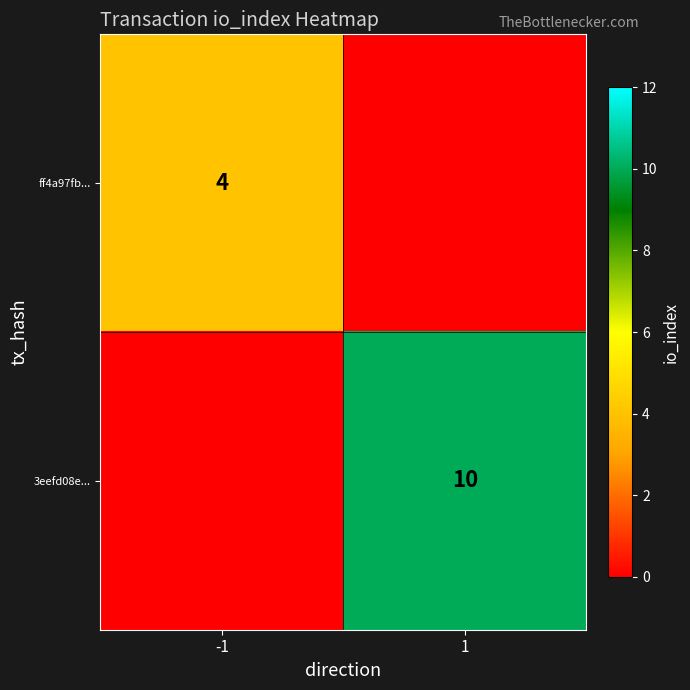

Is it true that 3eefd08e... equals 18 at 1?

False